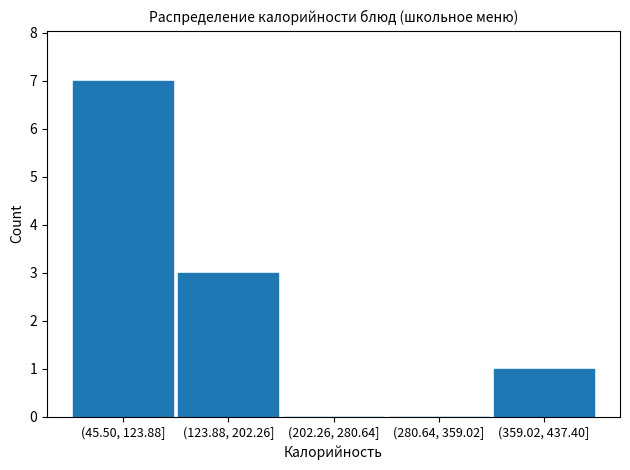

Reading left to right, transcribe all the data shown in this chart.

(45.50, 123.88]=7	(123.88, 202.26]=3	(202.26, 280.64]=0	(280.64, 359.02]=0	(359.02, 437.40]=1